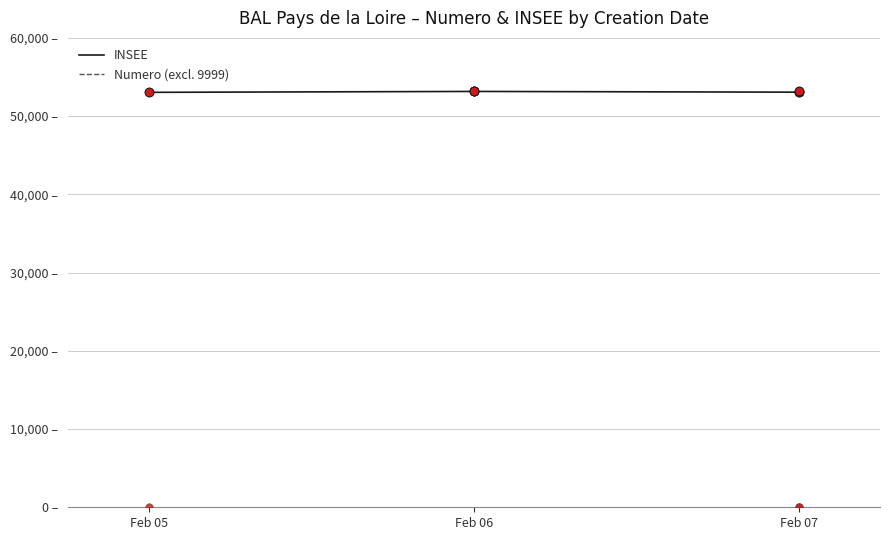

What are all the series names shown in the legend?

INSEE, Numero (excl. 9999)